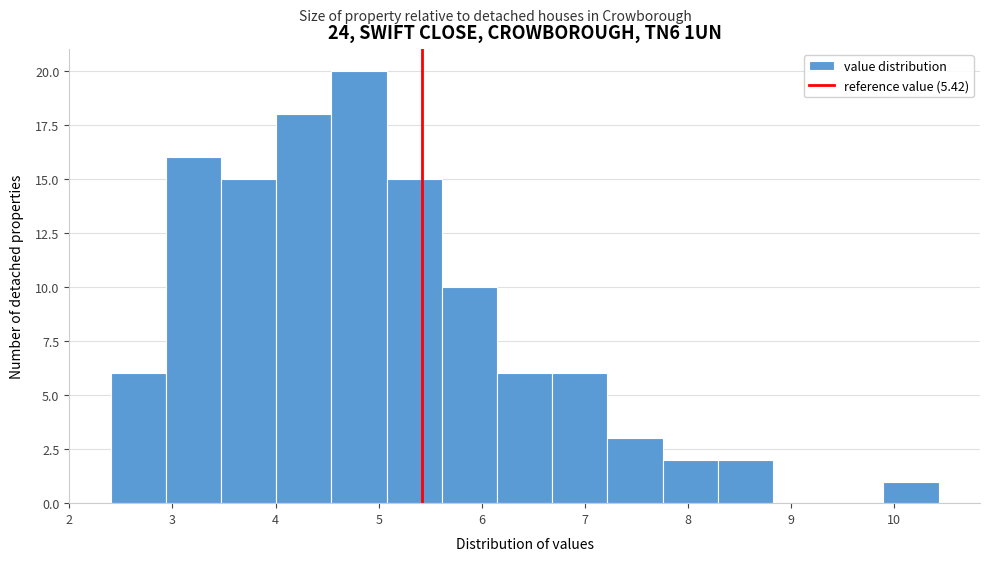

Over which range of the x-axis is the bar tallest?

4.5 to 5.1